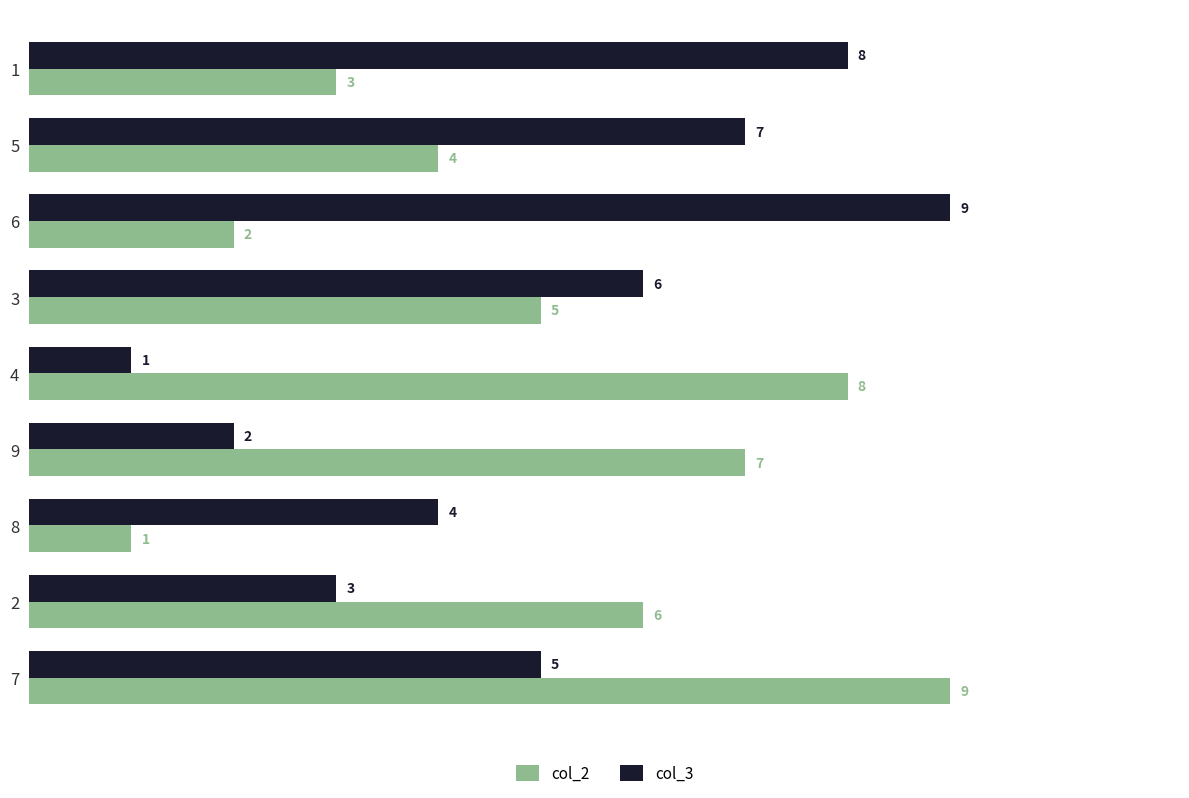

Between 4 and 3, which series saw the biggest shift?

col_3